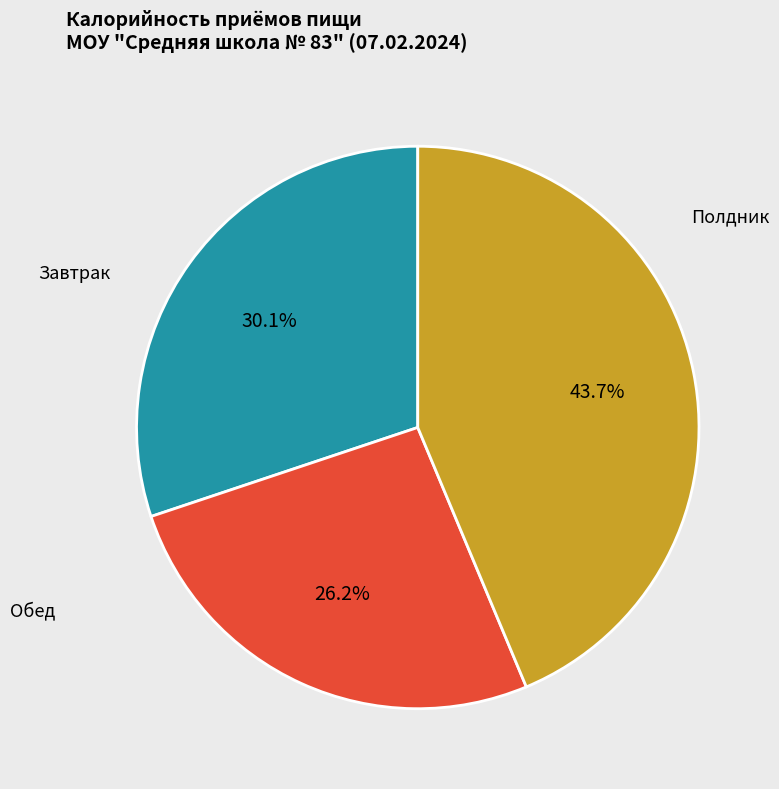

Does any single category account for the majority?

No